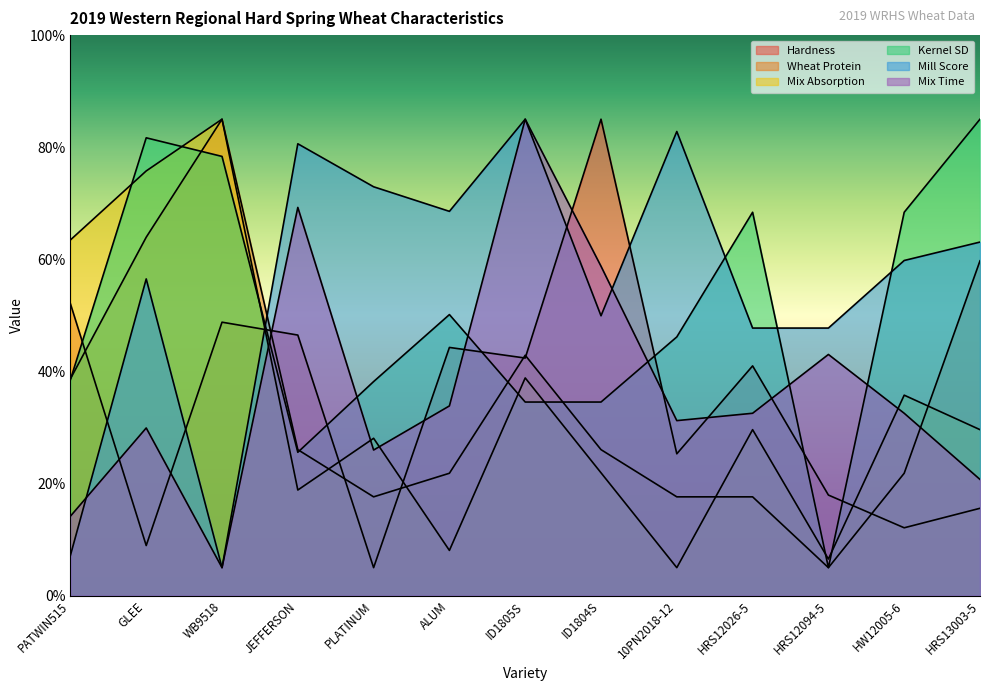

What position from the right is HRS12026-5?

4